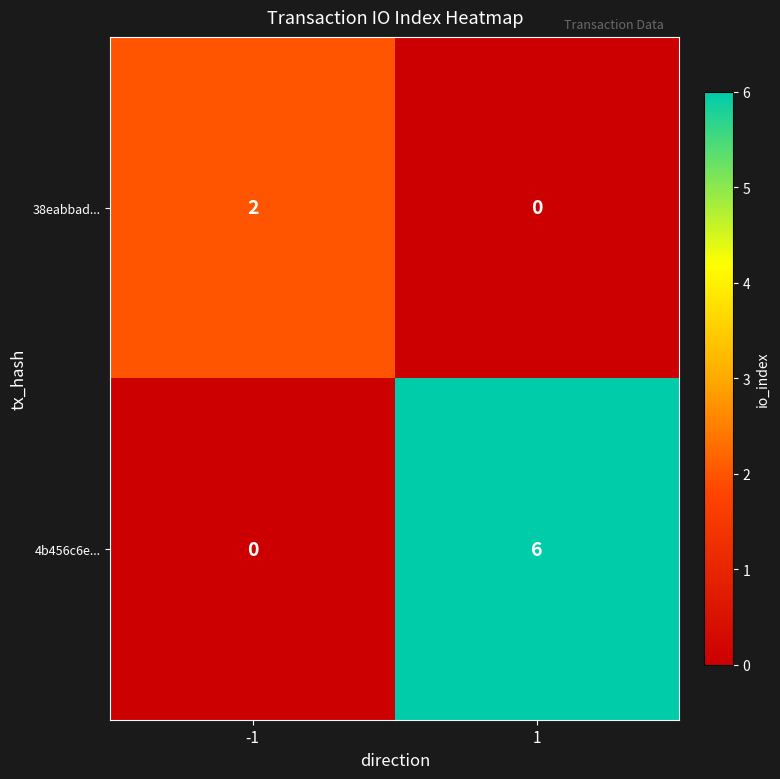

Which series has the largest total across all categories?

4b456c6e...